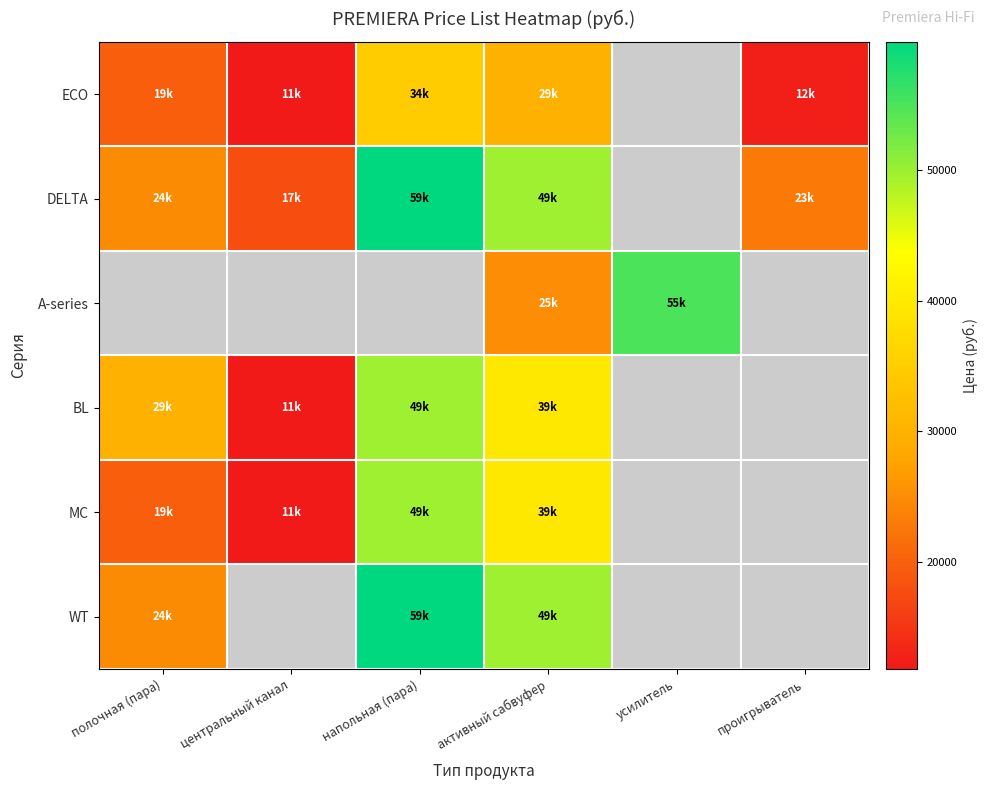

At which label does ECO first exceed 29800?

напольная (пара)